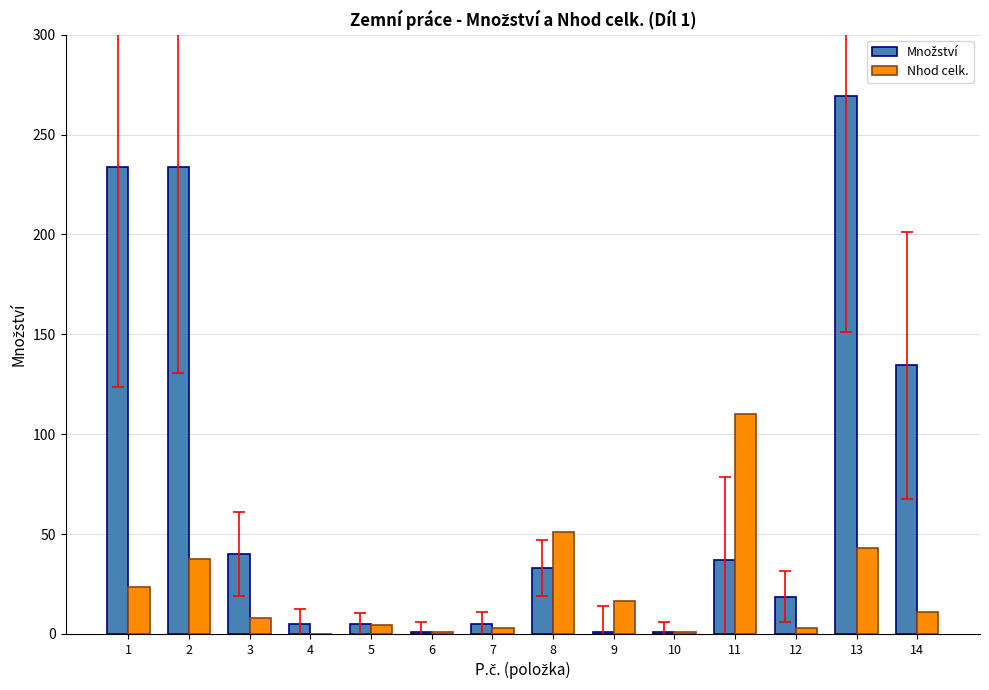

At which label does Nhod celk. first exceed 10?

1